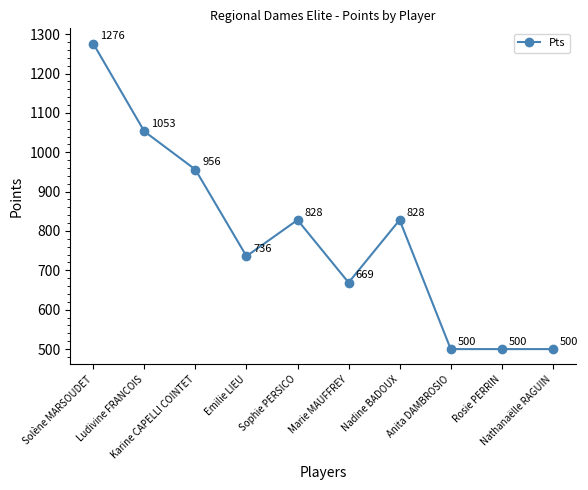

How many data points are less than 828?

5